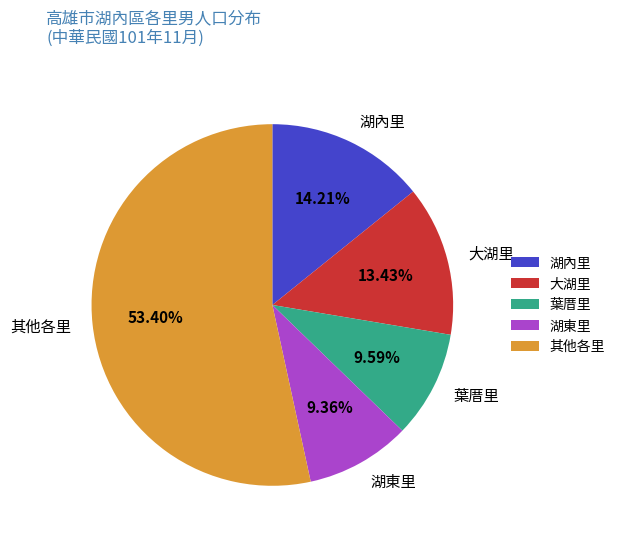

How many segments does this pie chart have?

5